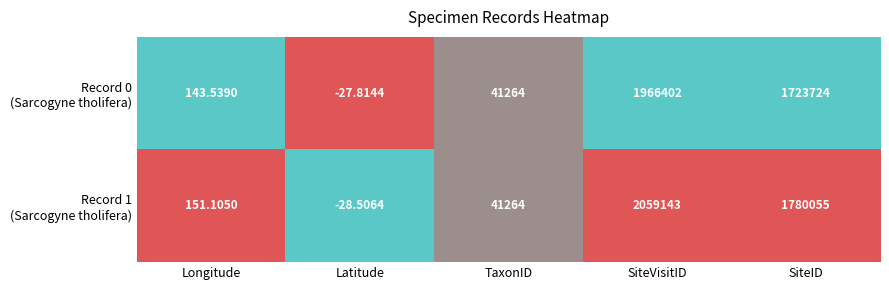

Which label corresponds to the largest value in the chart?

SiteVisitID